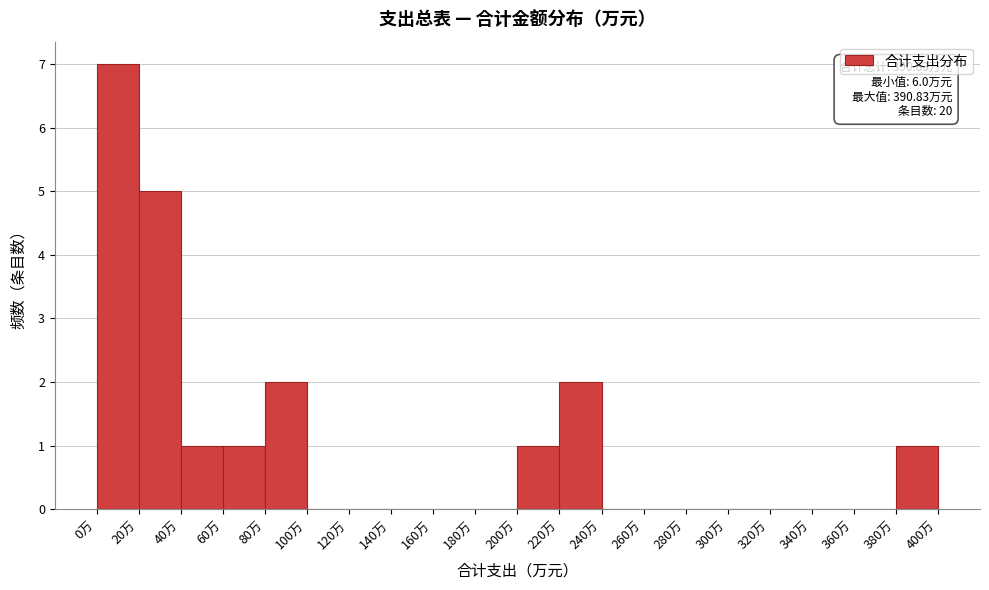

Over which range of the x-axis is the bar tallest?

0 to 20